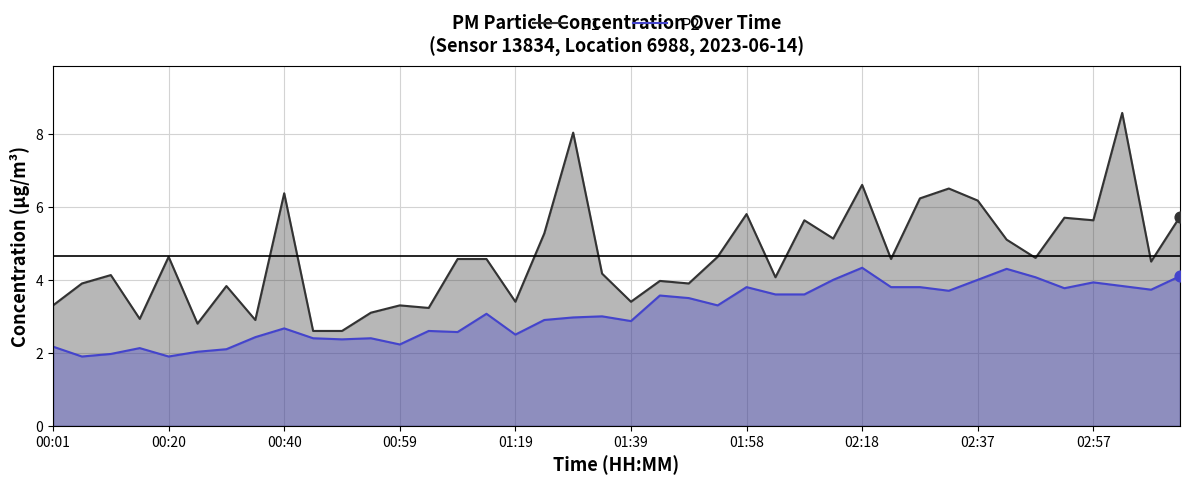

Which series contains the highest Y value?

P1